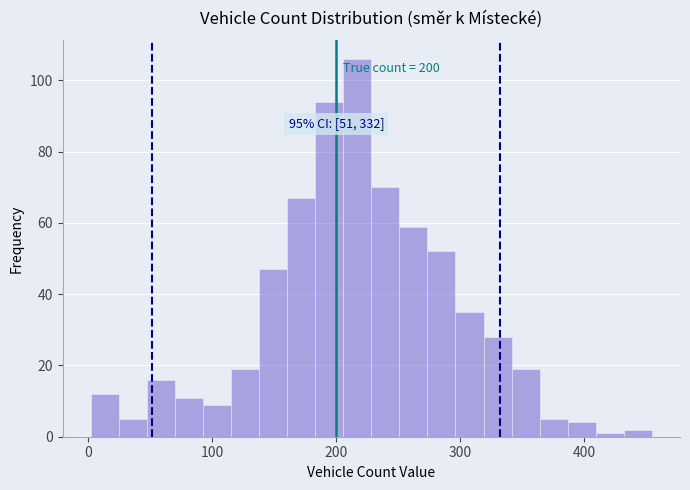

Around what value on the x-axis is the tallest bar? Give the approximate position of its centre, as read against the axis.

220